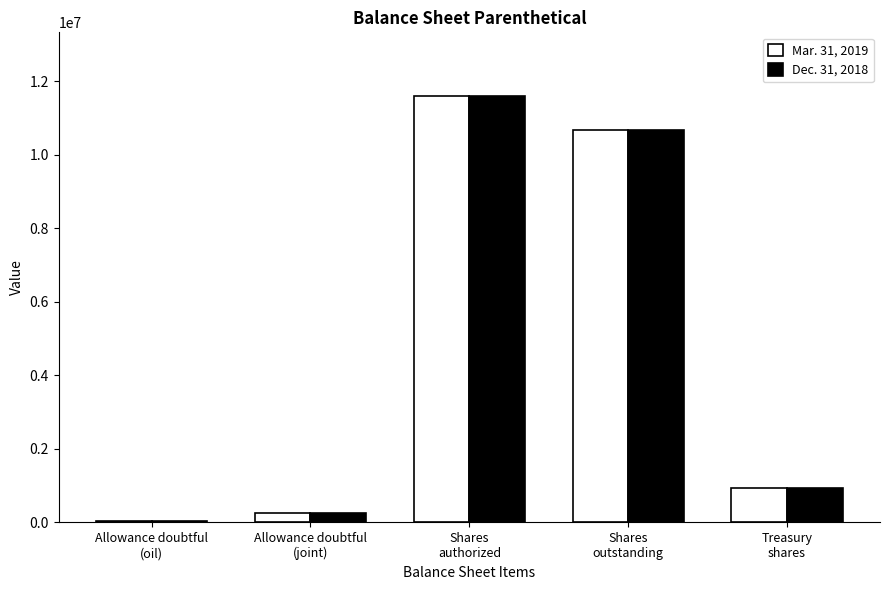

Is the value of Mar. 31, 2019 at Shares
authorized greater than the value of Dec. 31, 2018 at Allowance doubtful
(oil)?

Yes